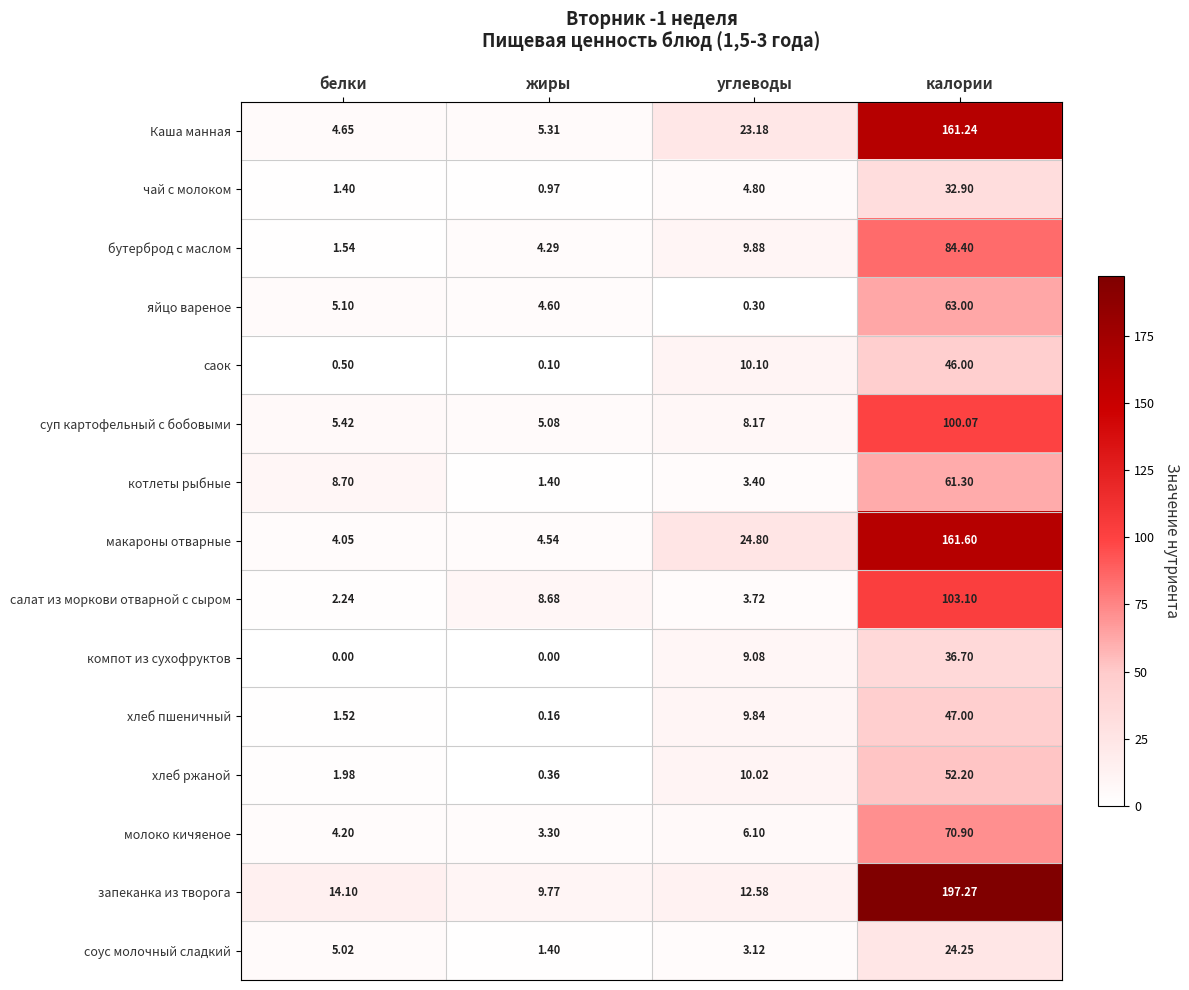

Between углеводы and калории, which series saw the biggest shift?

запеканка из творога